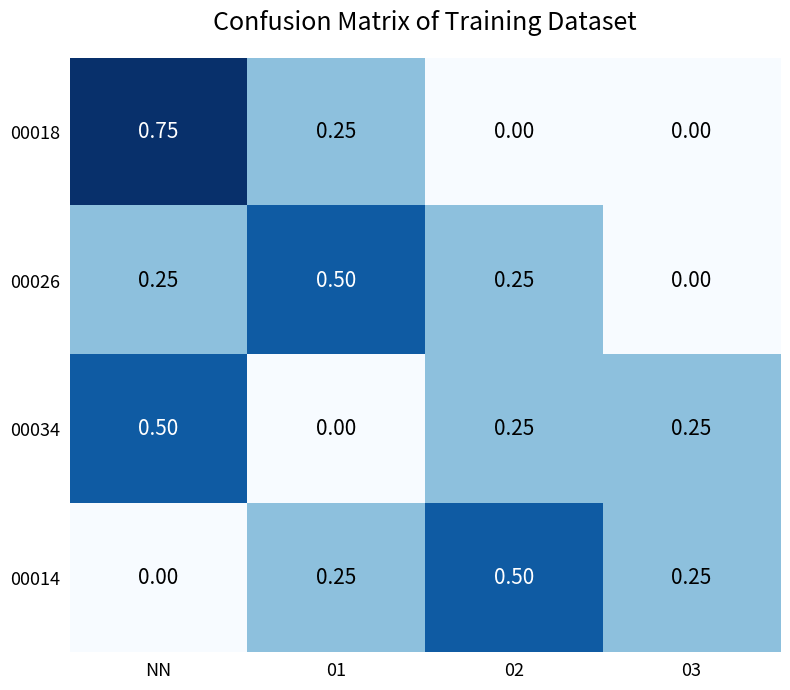

Where is 00014 nearest to the value 0?

NN